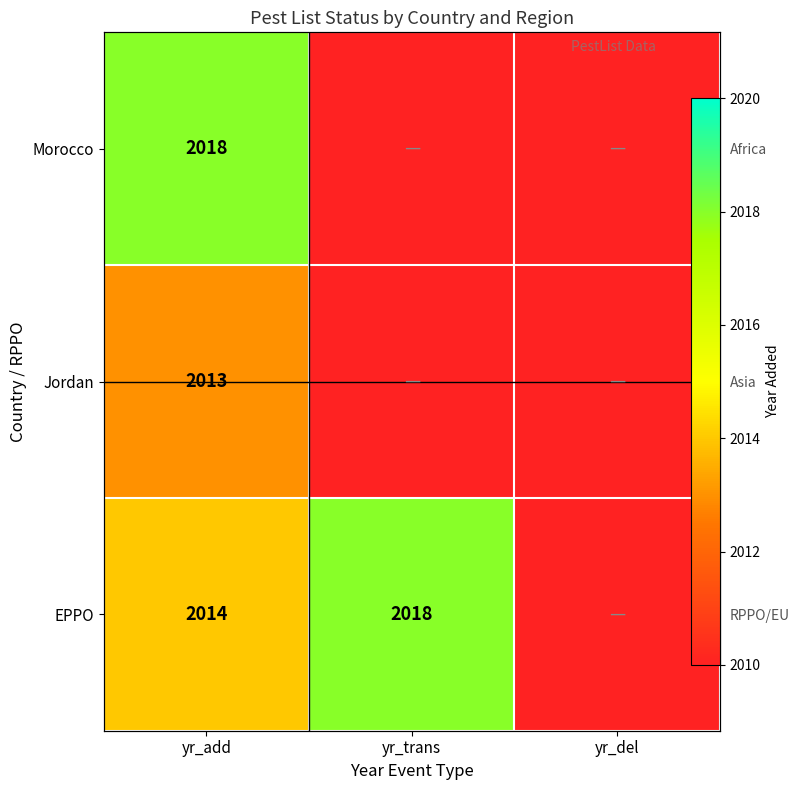

At which category is the sum across all series the highest?

yr_add